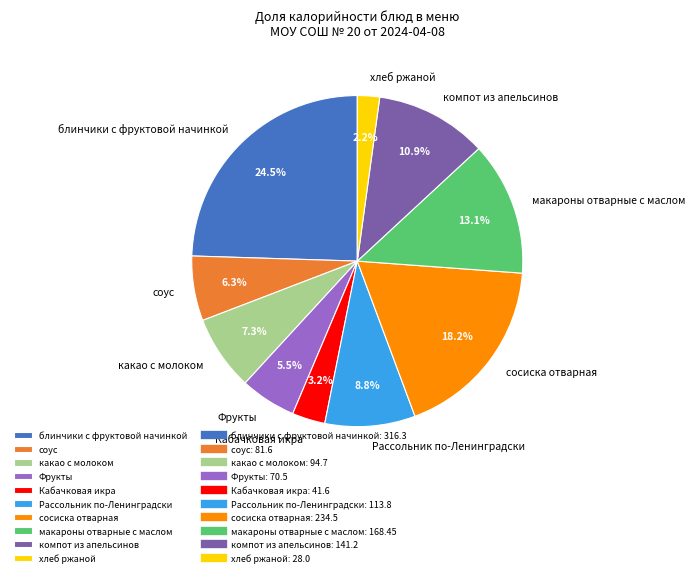

To the nearest percent, what portion does какао с молоком represent?

7%